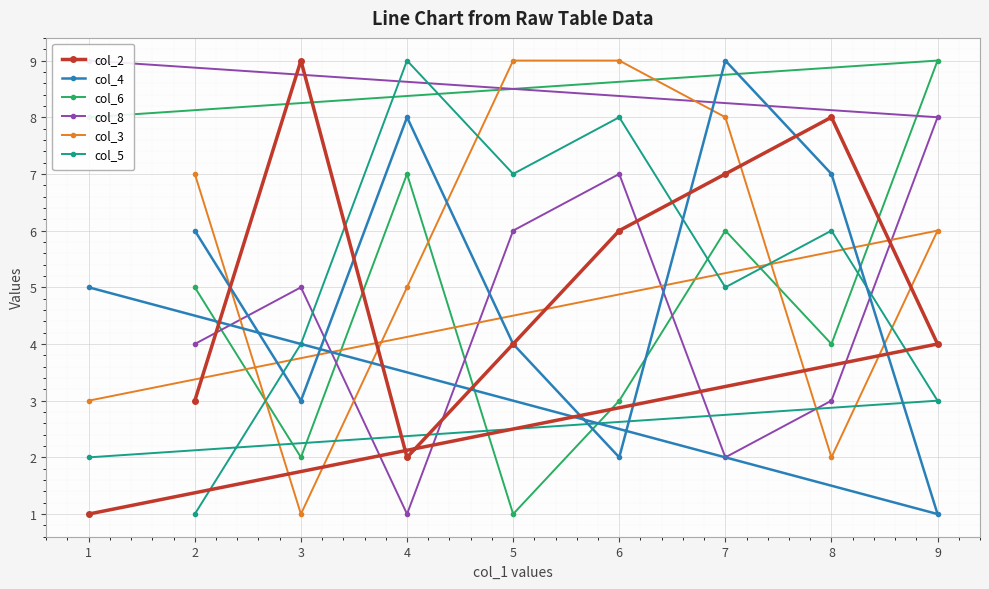

The col_4 series shows 11 at 2. True or false?

False